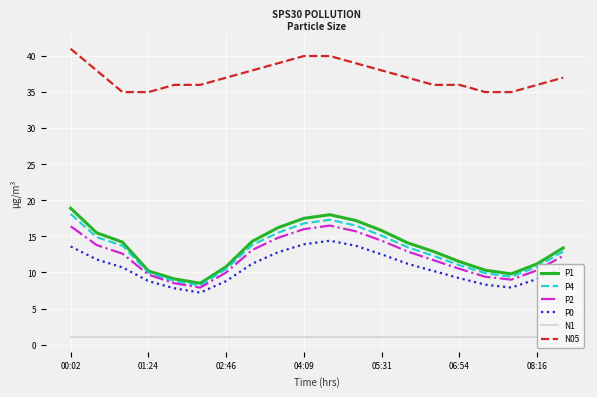

The N1 series shows 1.0 at 16. True or false?

True